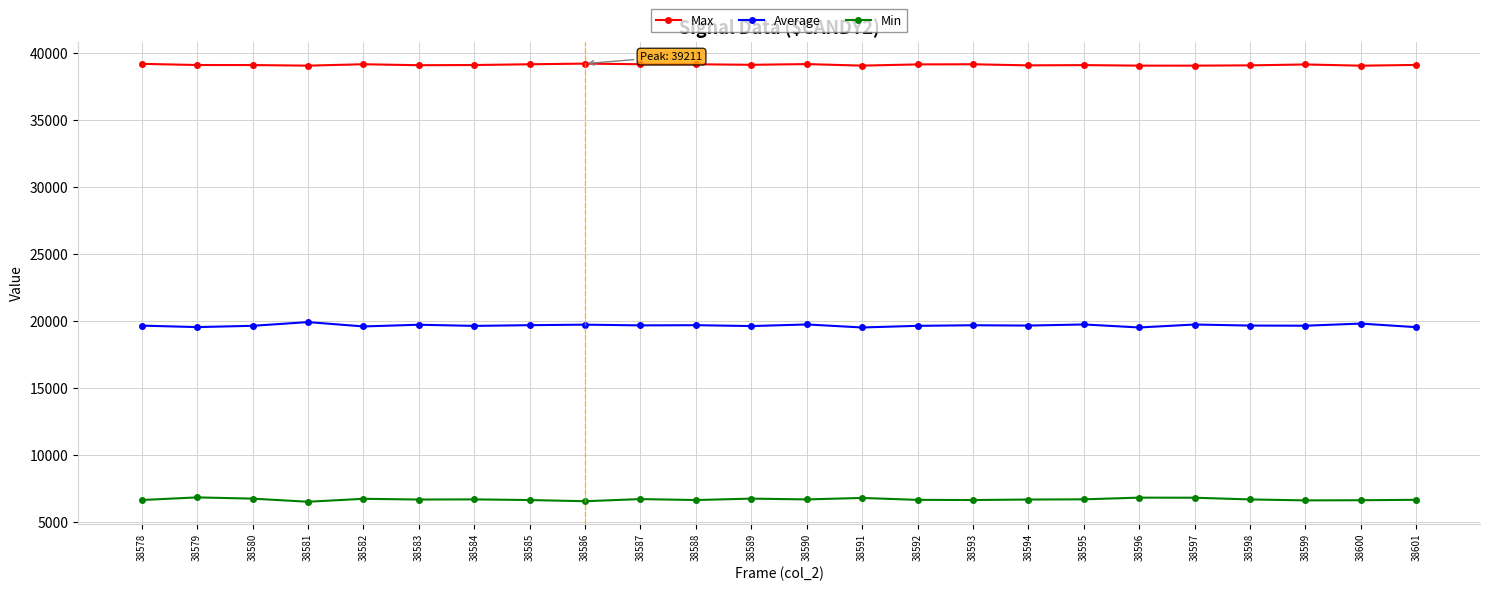

Is the value of Average at 38579 greater than the value of Min at 38582?

Yes